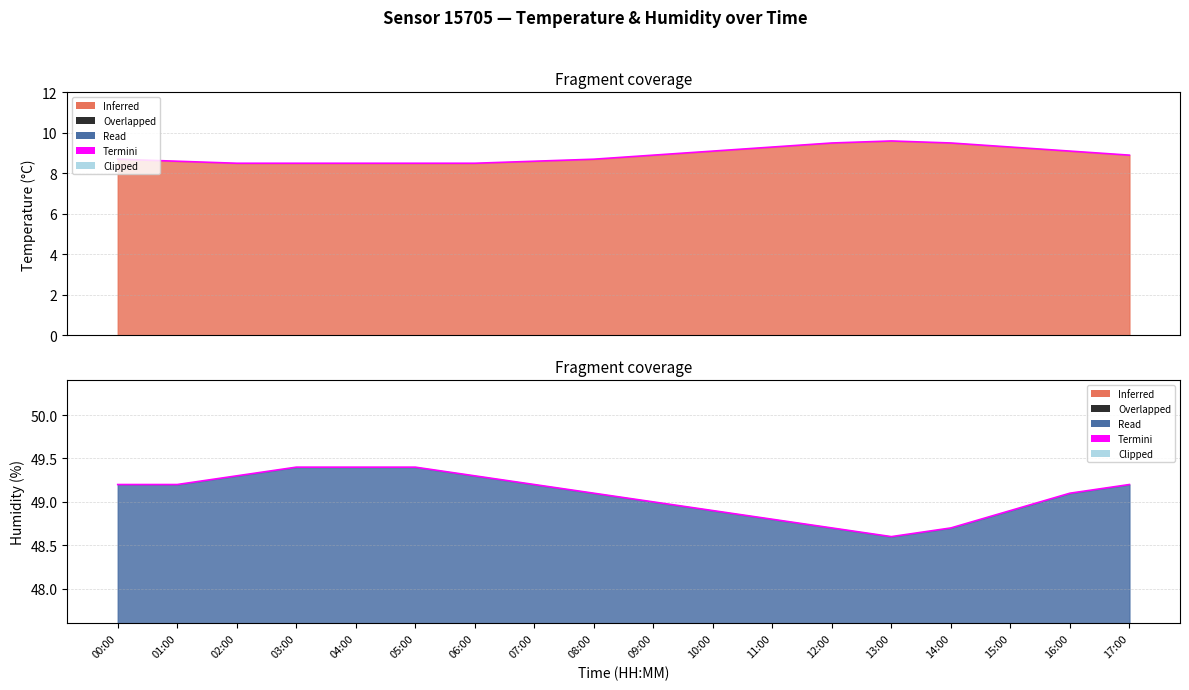

Read the value at 05:00.

49.4